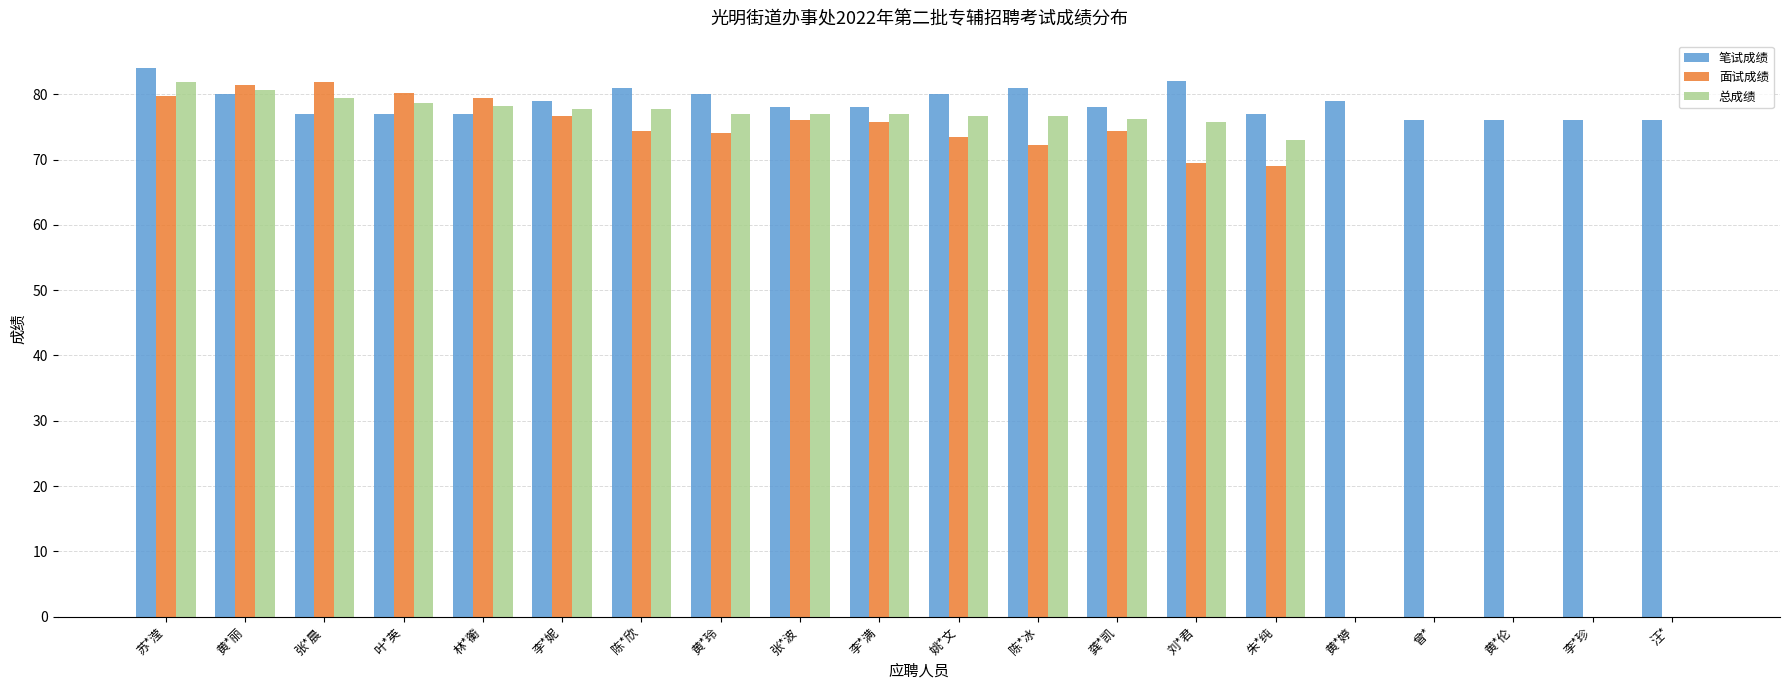

What is the highest value of the 面试成绩 series?

81.8